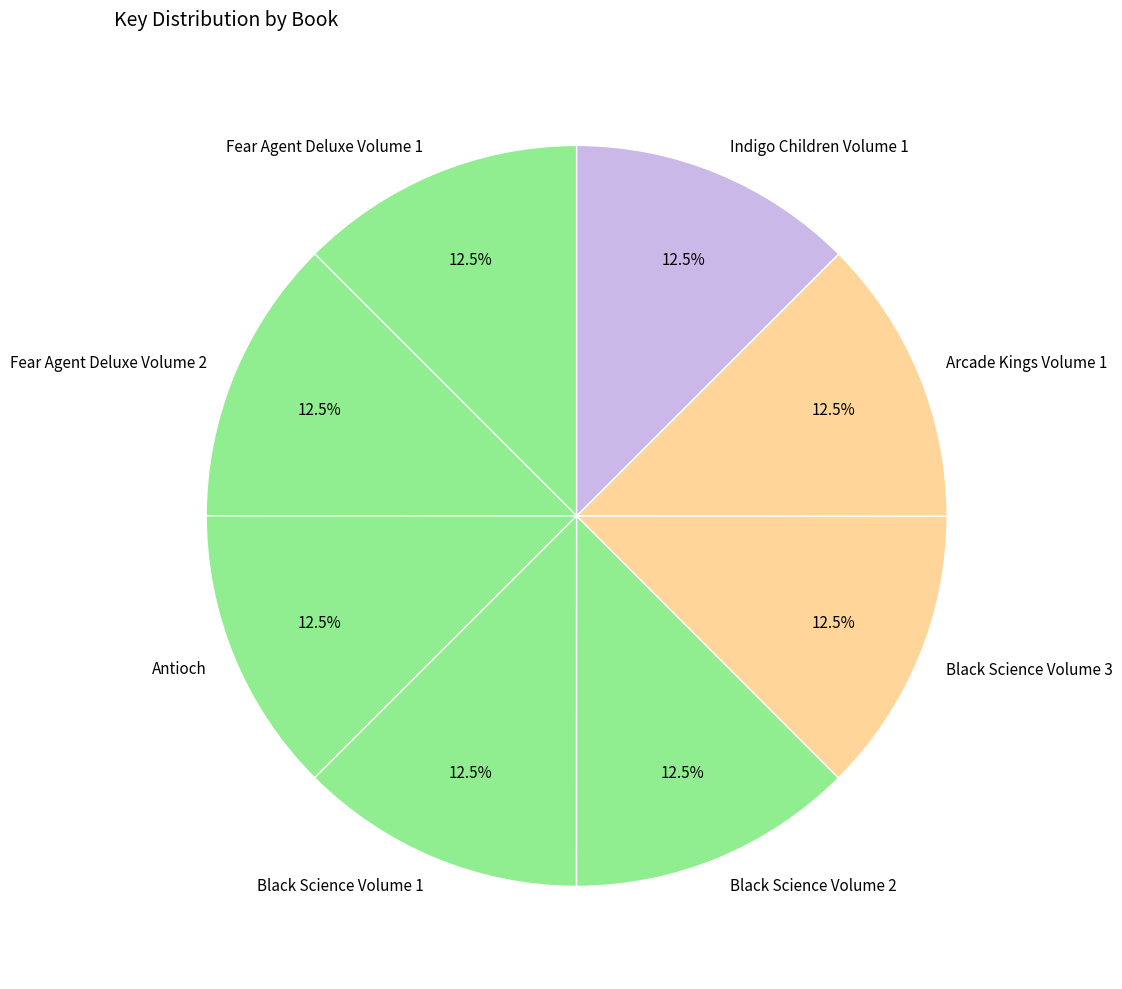

Approximately how many times larger is the value at Arcade Kings Volume 1 compared to Black Science Volume 2?

1.0